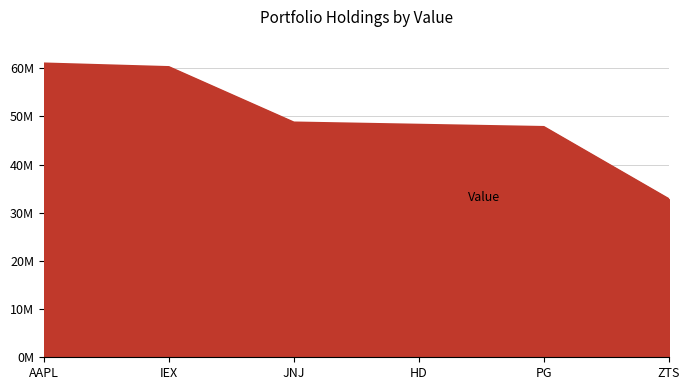

Between JNJ and AAPL, which is larger?

AAPL